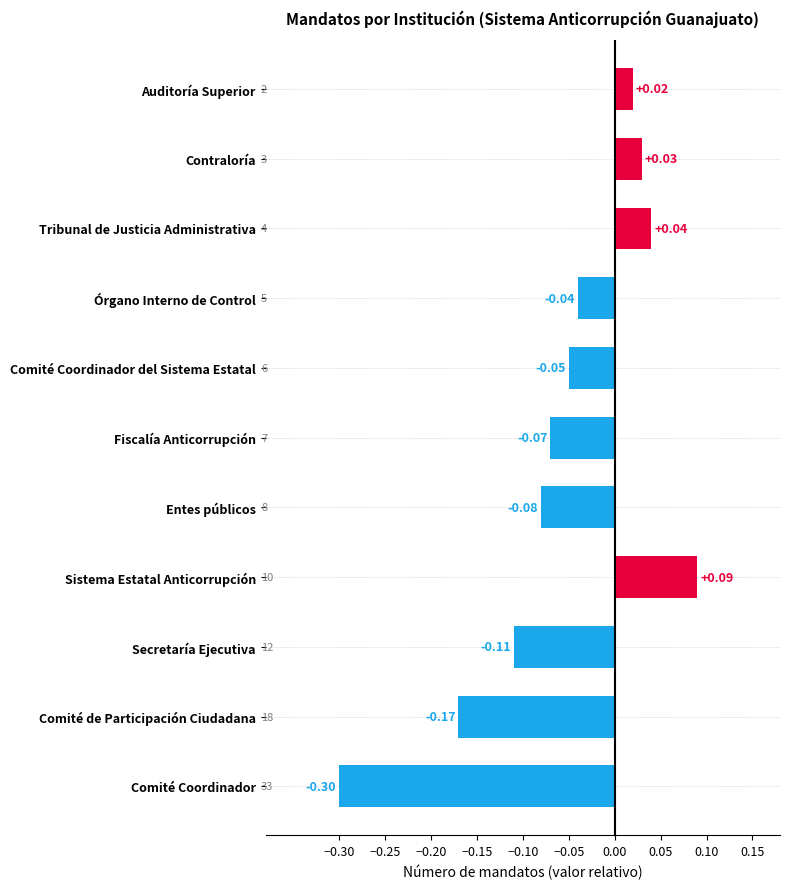

Rank the categories by value from lowest to highest.

Comité Coordinador, Comité de Participación Ciudadana, Secretaría Ejecutiva, Entes públicos, Fiscalía Anticorrupción, Comité Coordinador del Sistema Estatal, Órgano Interno de Control, Auditoría Superior, Contraloría, Tribunal de Justicia Administrativa, Sistema Estatal Anticorrupción